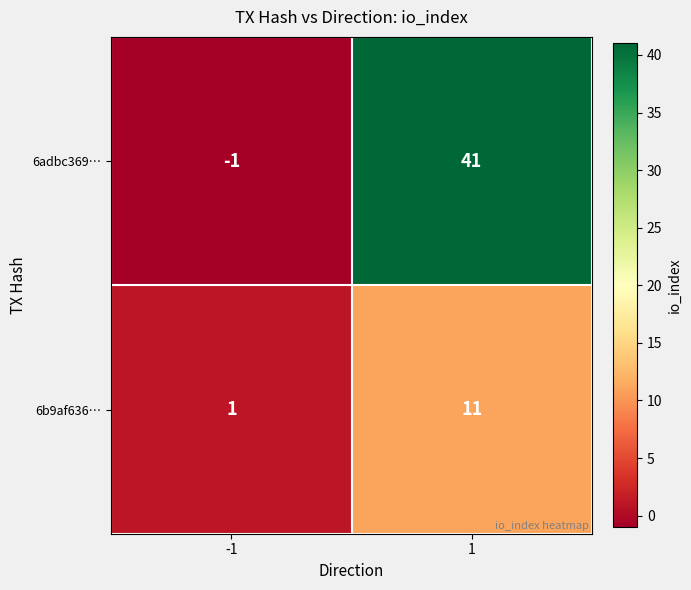

Is it true that 6b9af636… equals 0 at -1?

False